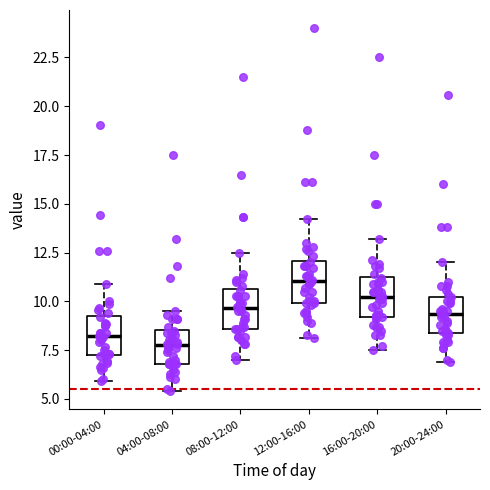

Which box's median line is the lowest?

04:00-08:00